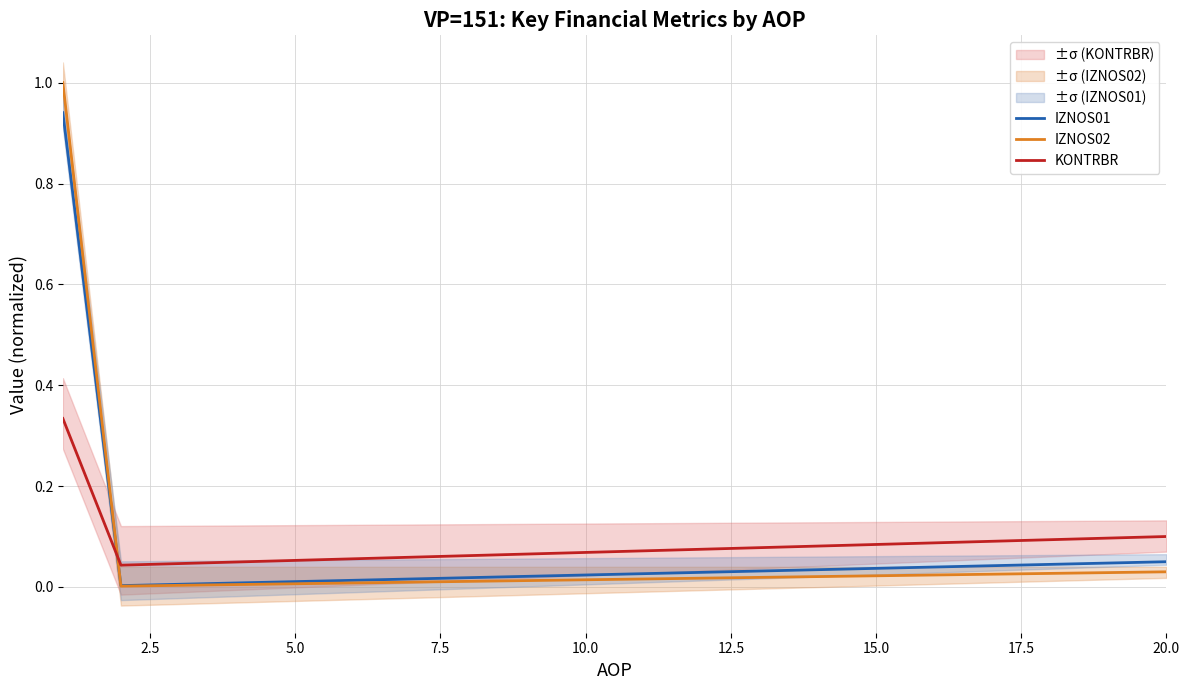

True or false: IZNOS01 and KONTRBR intersect in this chart.

True